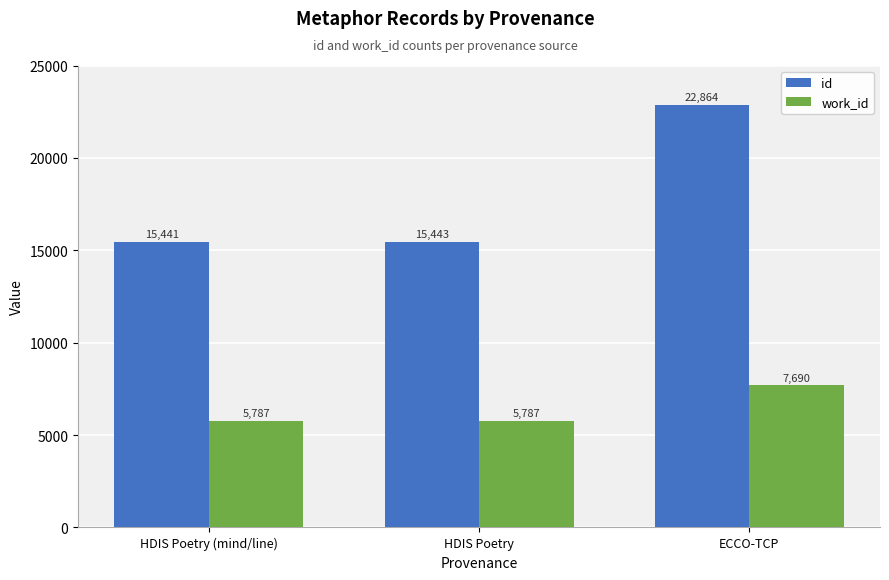

Reading left to right, extract all data points from this chart.

id: 15441	15443	22864
work_id: 5787	5787	7690